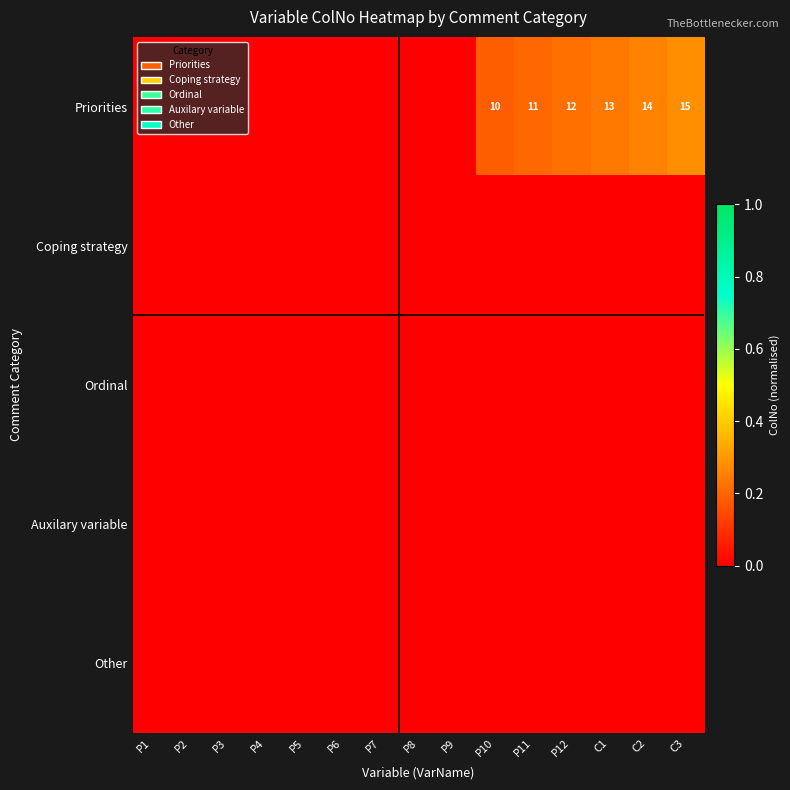

What is the maximum value shown in the chart?

0.3